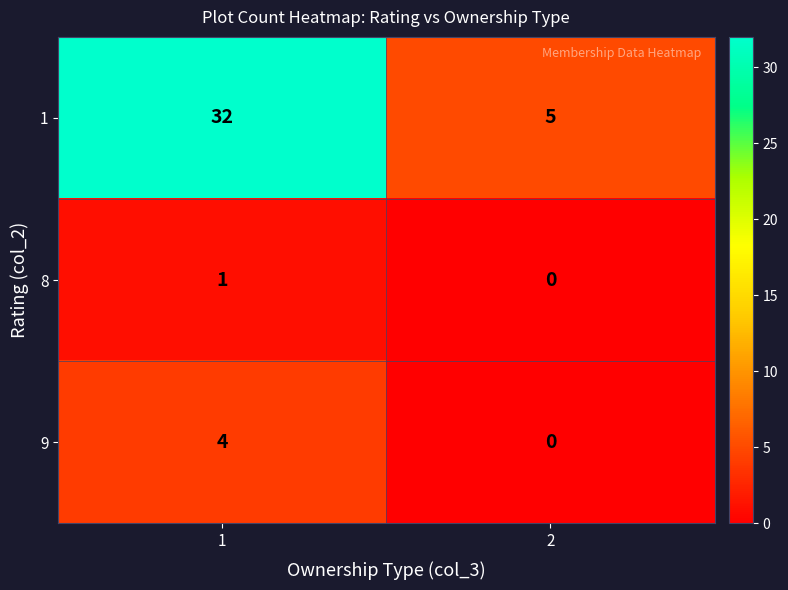

Reading left to right, transcribe all the data shown in this chart.

1: 1=32	2=5
8: 1=1	2=0
9: 1=4	2=0